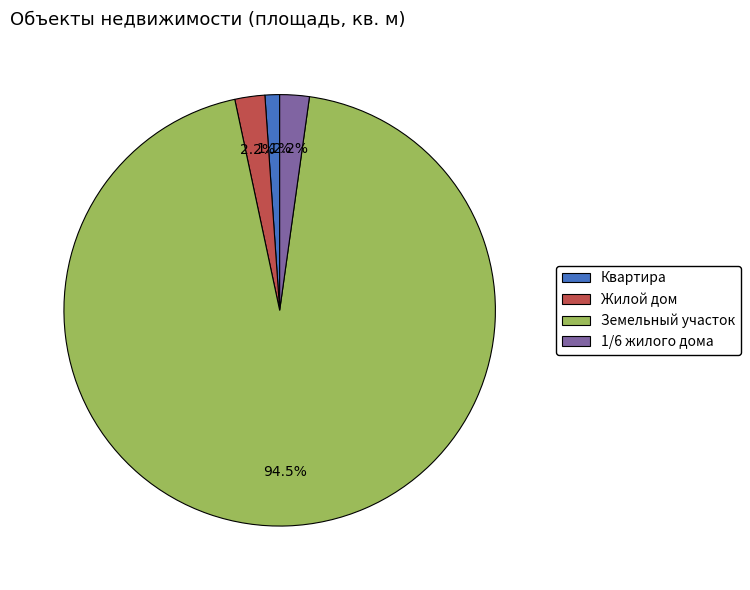

How many slices are in this pie chart?

4